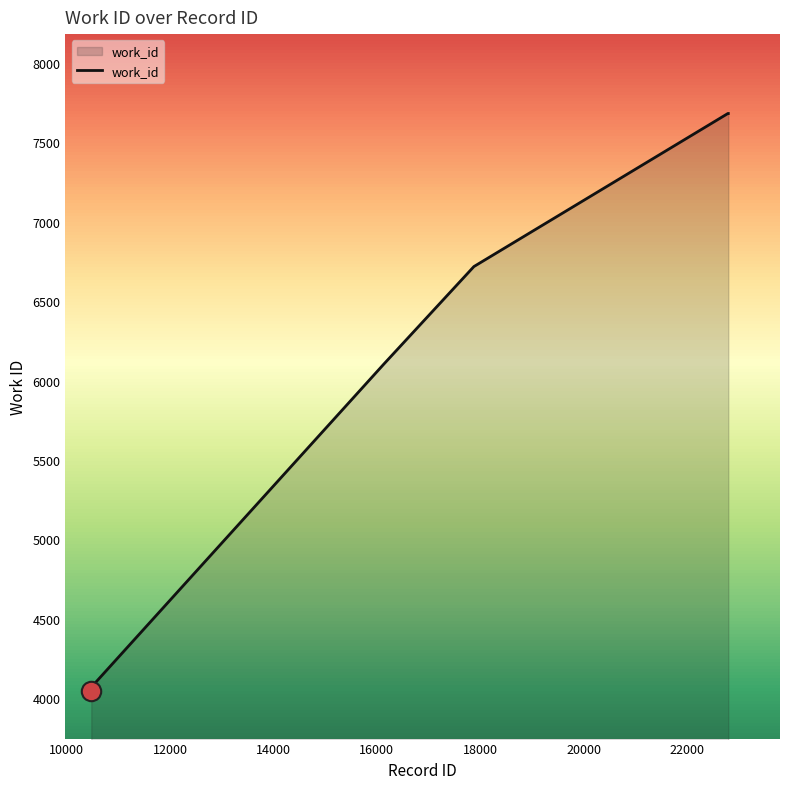

What is the difference between the maximum and minimum values?

3637